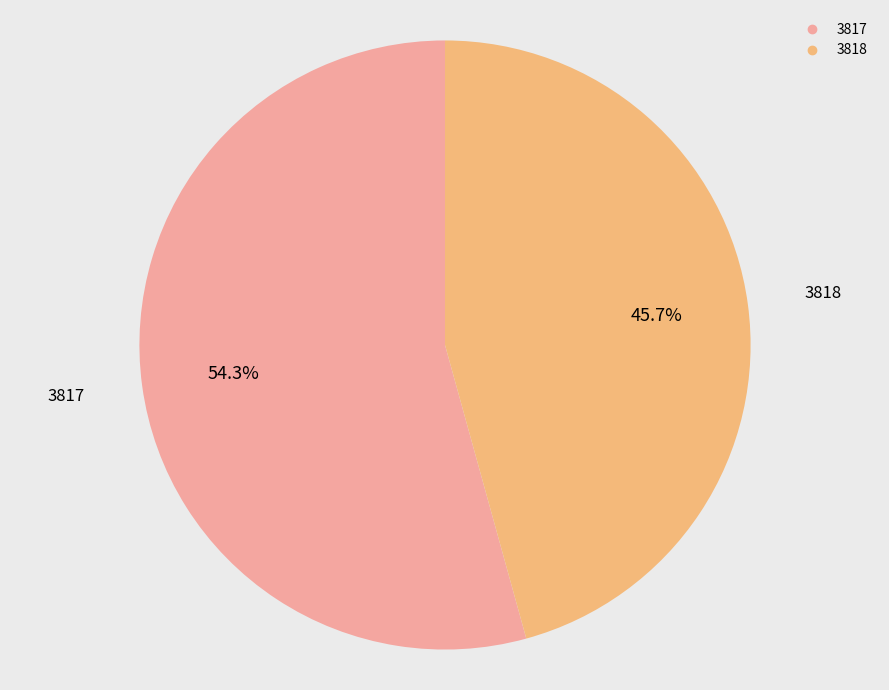

What is the smallest slice in the pie chart?

3818